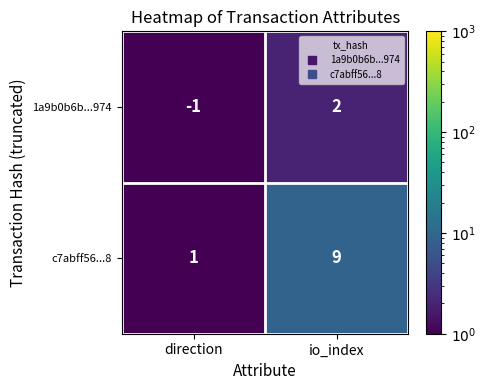

Which series changed the most between direction and io_index?

c7abff56...8